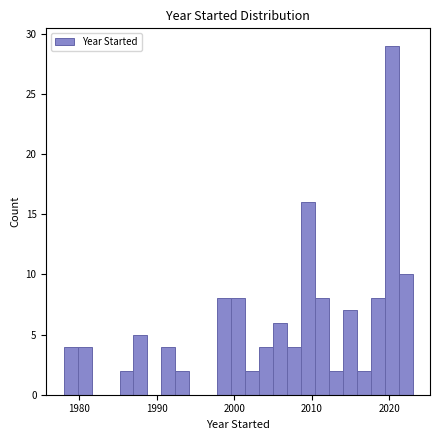

Around what value on the x-axis is the tallest bar? Give the approximate position of its centre, as read against the axis.

2020